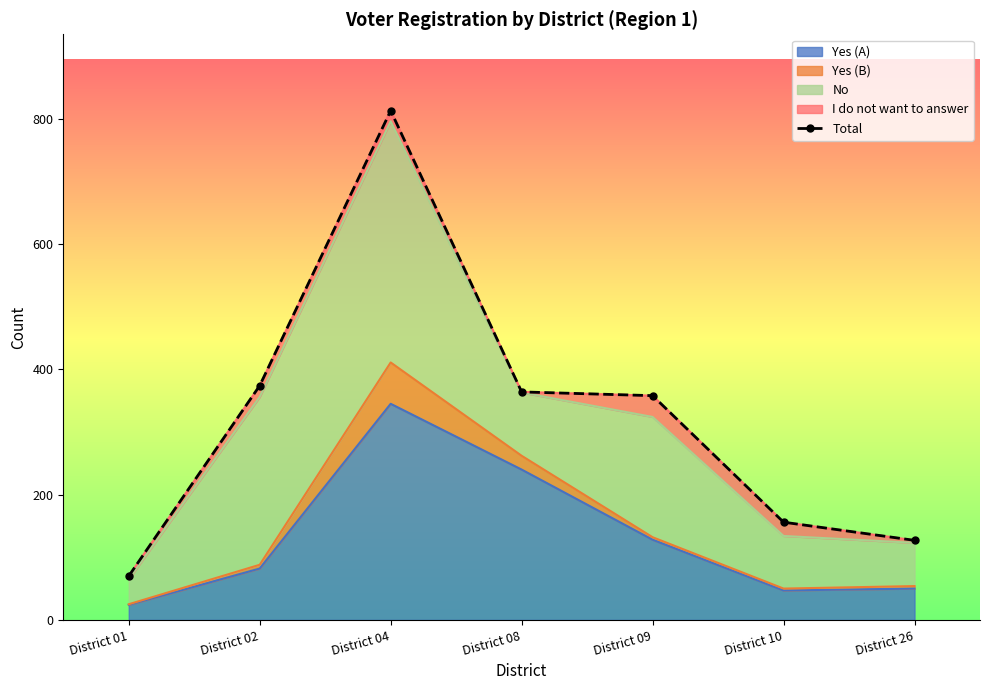

The chart shows a value of 127 at District 26. True or false?

True